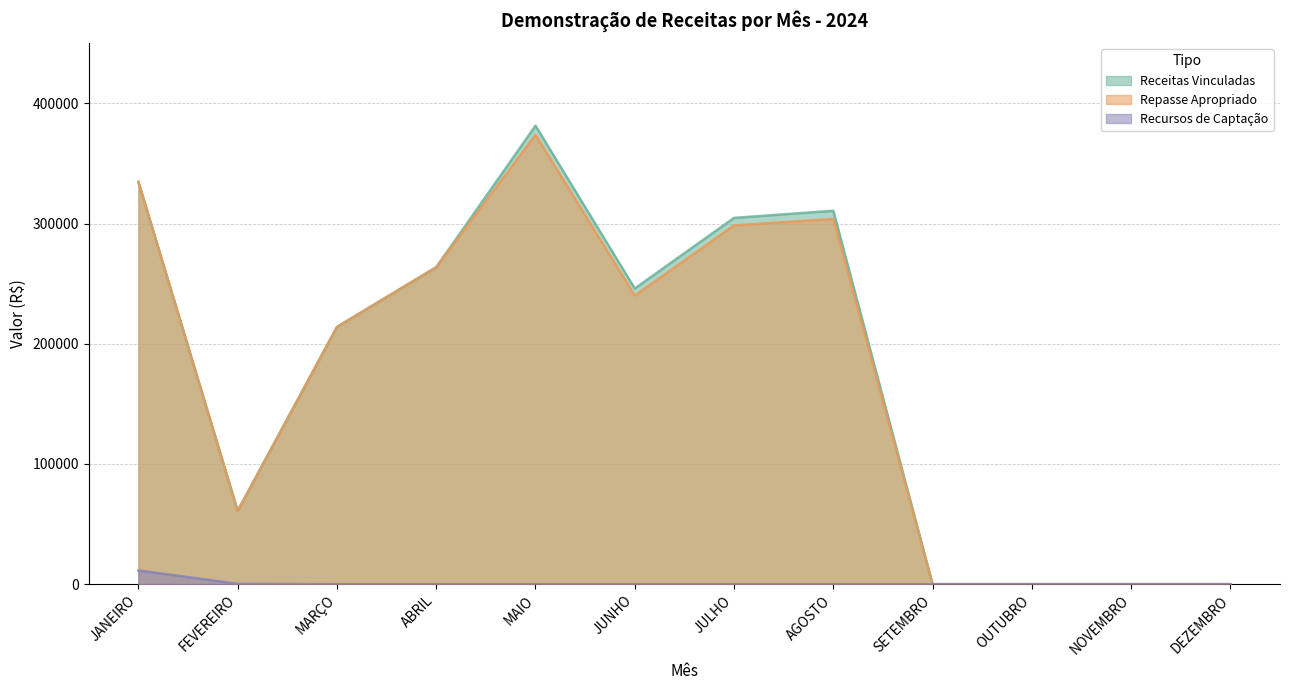

How many data points in Receitas Vinculadas are above 245993?

6